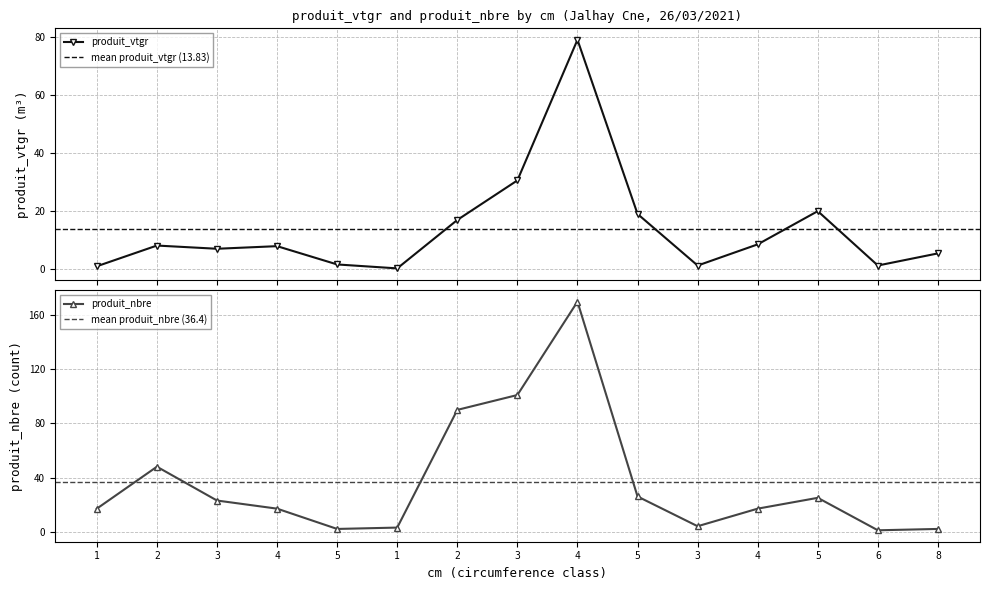

Is this an area chart (filled region under the line)?

No